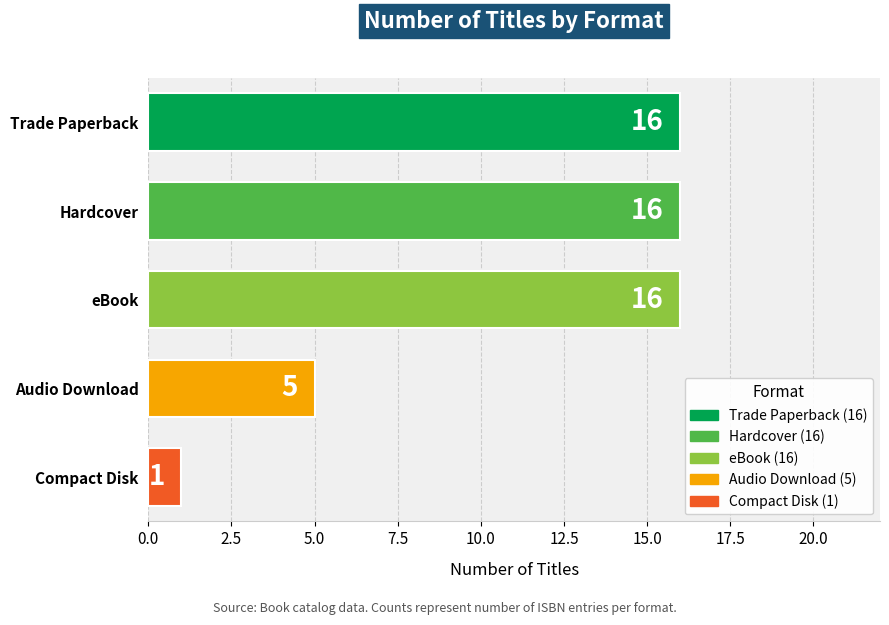

What position from the top is Hardcover?

2